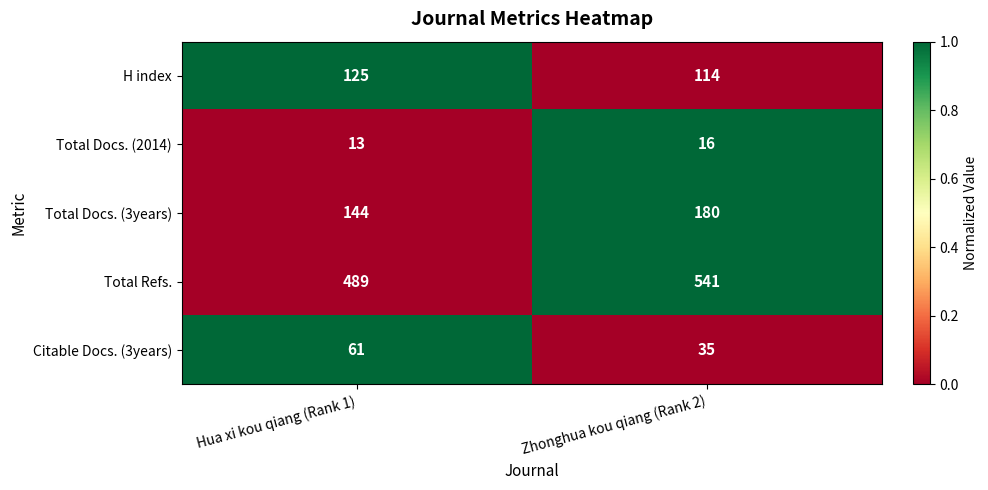

Count the number of categories in the chart.

2